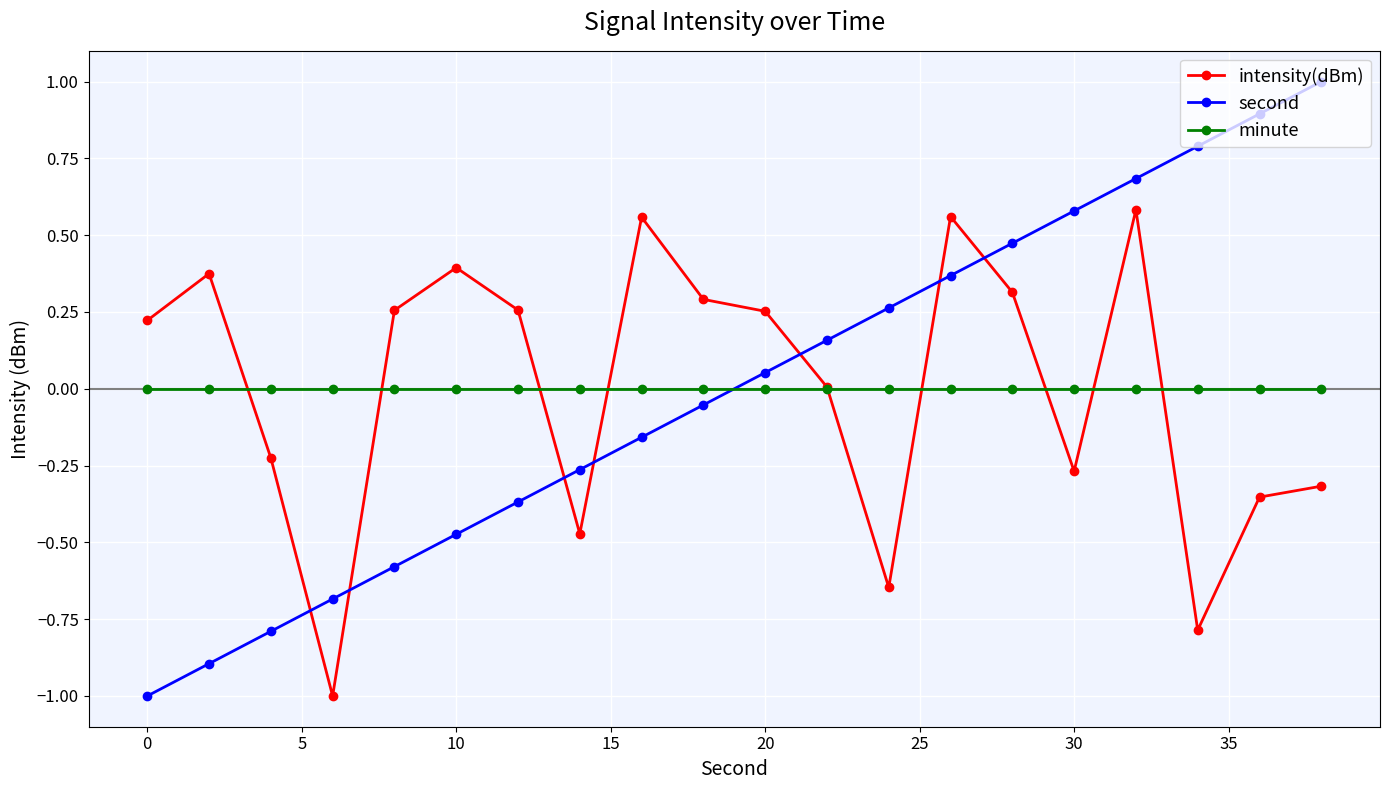

True or false: second has more than 0 points higher than both neighbors.

False